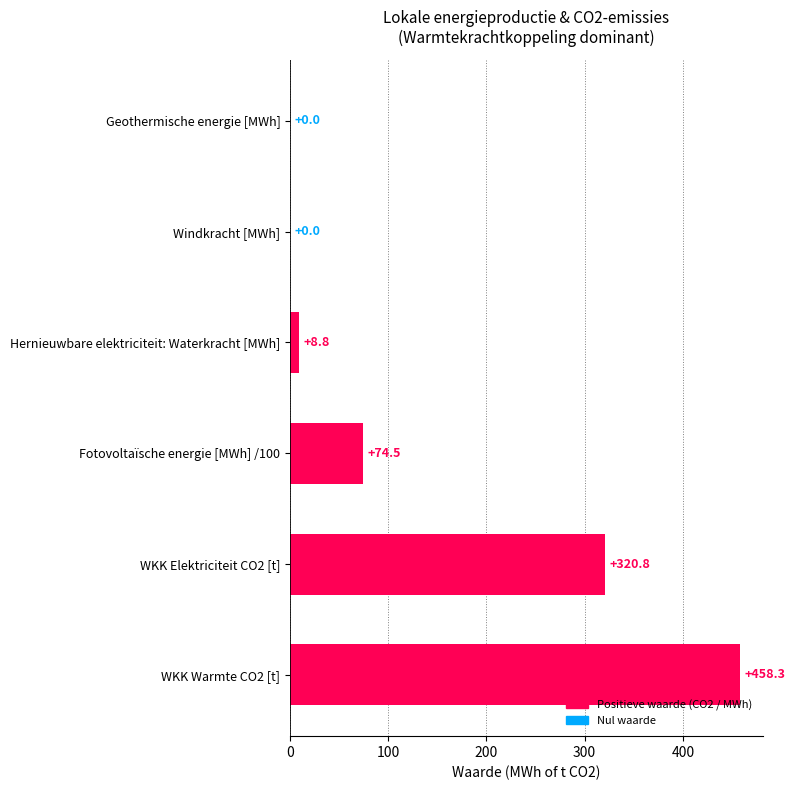

Reading top to bottom, what are all the values shown in this chart?

Geothermische energie [MWh]=0.0	Windkracht [MWh]=0.0	Hernieuwbare elektriciteit: Waterkracht [MWh]=8.8	Fotovoltaïsche energie [MWh] /100=74.5	WKK Elektriciteit CO2 [t]=320.8	WKK Warmte CO2 [t]=458.3